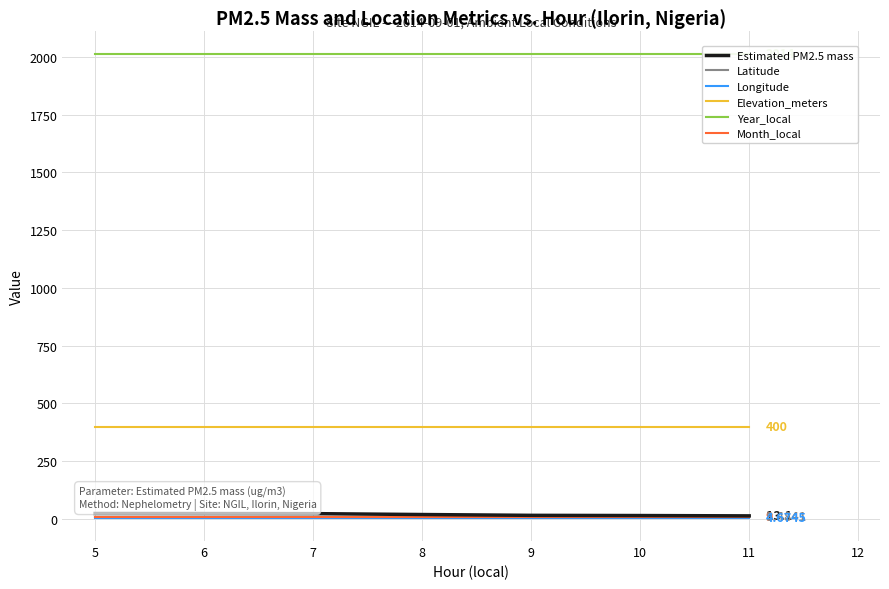

Read the Longitude value at 5.

4.7